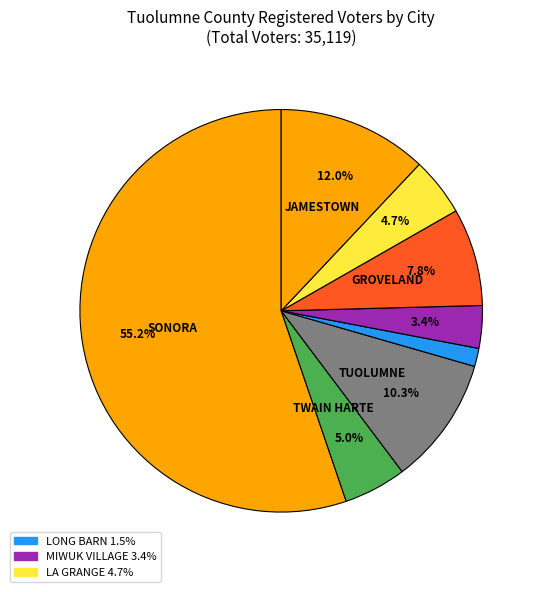

Count the number of slices in the pie.

8